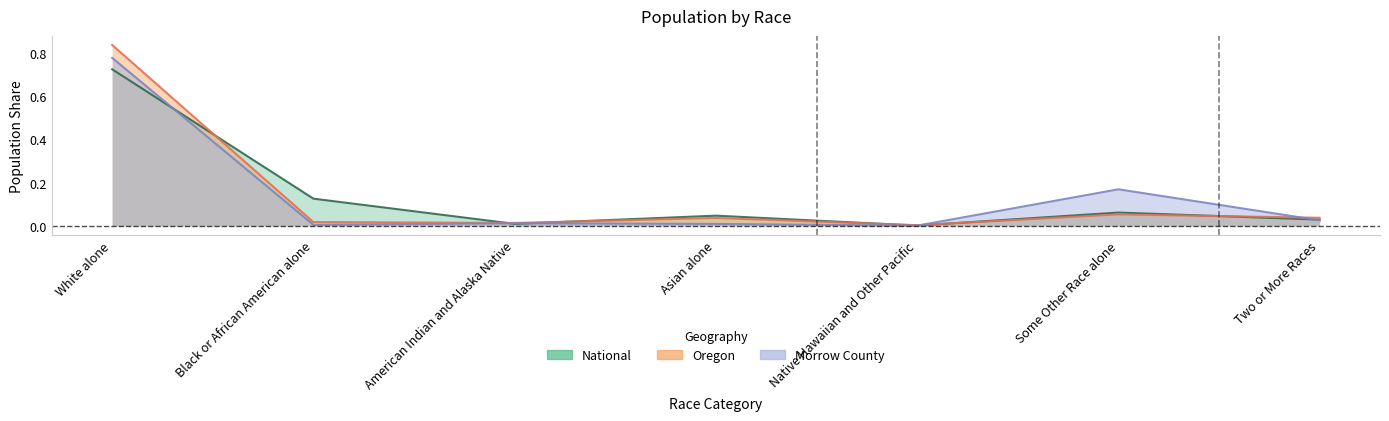

What is the difference between the maximum and second lowest values in the Morrow County series?

0.8